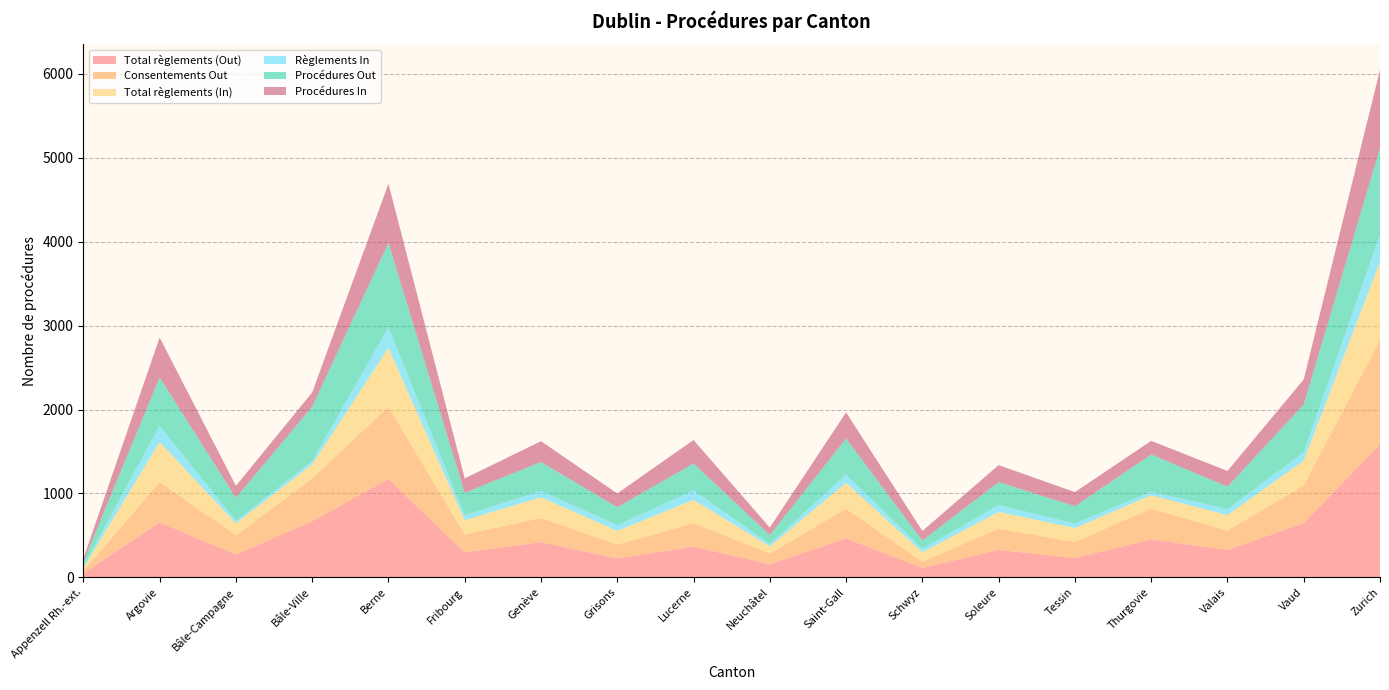

Reading left to right, transcribe all the data shown in this chart.

Total règlements (Out): Appenzell Rh.-ext.=48	Argovie=655	Bâle-Campagne=271	Bâle-Ville=668	Berne=1171	Fribourg=296	Genève=420	Grisons=224	Lucerne=365	Neuchâtel=156	Saint-Gall=464	Schwyz=111	Soleure=327	Tessin=230	Thurgovie=452	Valais=326	Vaud=646	Zurich=1584
Consentements Out: Appenzell Rh.-ext.=27	Argovie=481	Bâle-Campagne=231	Bâle-Ville=510	Berne=861	Fribourg=214	Genève=287	Grisons=166	Lucerne=280	Neuchâtel=126	Saint-Gall=353	Schwyz=75	Soleure=252	Tessin=190	Thurgovie=365	Valais=229	Vaud=448	Zurich=1245
Total règlements (In): Appenzell Rh.-ext.=39	Argovie=478	Bâle-Campagne=142	Bâle-Ville=170	Berne=703	Fribourg=172	Genève=247	Grisons=164	Lucerne=279	Neuchâtel=88	Saint-Gall=310	Schwyz=114	Soleure=202	Tessin=168	Thurgovie=162	Valais=187	Vaud=298	Zurich=932
Règlements In: Appenzell Rh.-ext.=19	Argovie=194	Bâle-Campagne=29	Bâle-Ville=38	Berne=246	Fribourg=57	Genève=78	Grisons=68	Lucerne=114	Neuchâtel=27	Saint-Gall=99	Schwyz=40	Soleure=82	Tessin=54	Thurgovie=43	Valais=73	Vaud=98	Zurich=327
Procédures Out: Appenzell Rh.-ext.=52	Argovie=575	Bâle-Campagne=276	Bâle-Ville=648	Berne=1007	Fribourg=269	Genève=343	Grisons=214	Lucerne=320	Neuchâtel=108	Saint-Gall=430	Schwyz=99	Soleure=273	Tessin=206	Thurgovie=443	Valais=266	Vaud=571	Zurich=1030
Procédures In: Appenzell Rh.-ext.=39	Argovie=476	Bâle-Campagne=142	Bâle-Ville=170	Berne=703	Fribourg=172	Genève=248	Grisons=164	Lucerne=279	Neuchâtel=88	Saint-Gall=311	Schwyz=114	Soleure=202	Tessin=168	Thurgovie=162	Valais=187	Vaud=298	Zurich=932